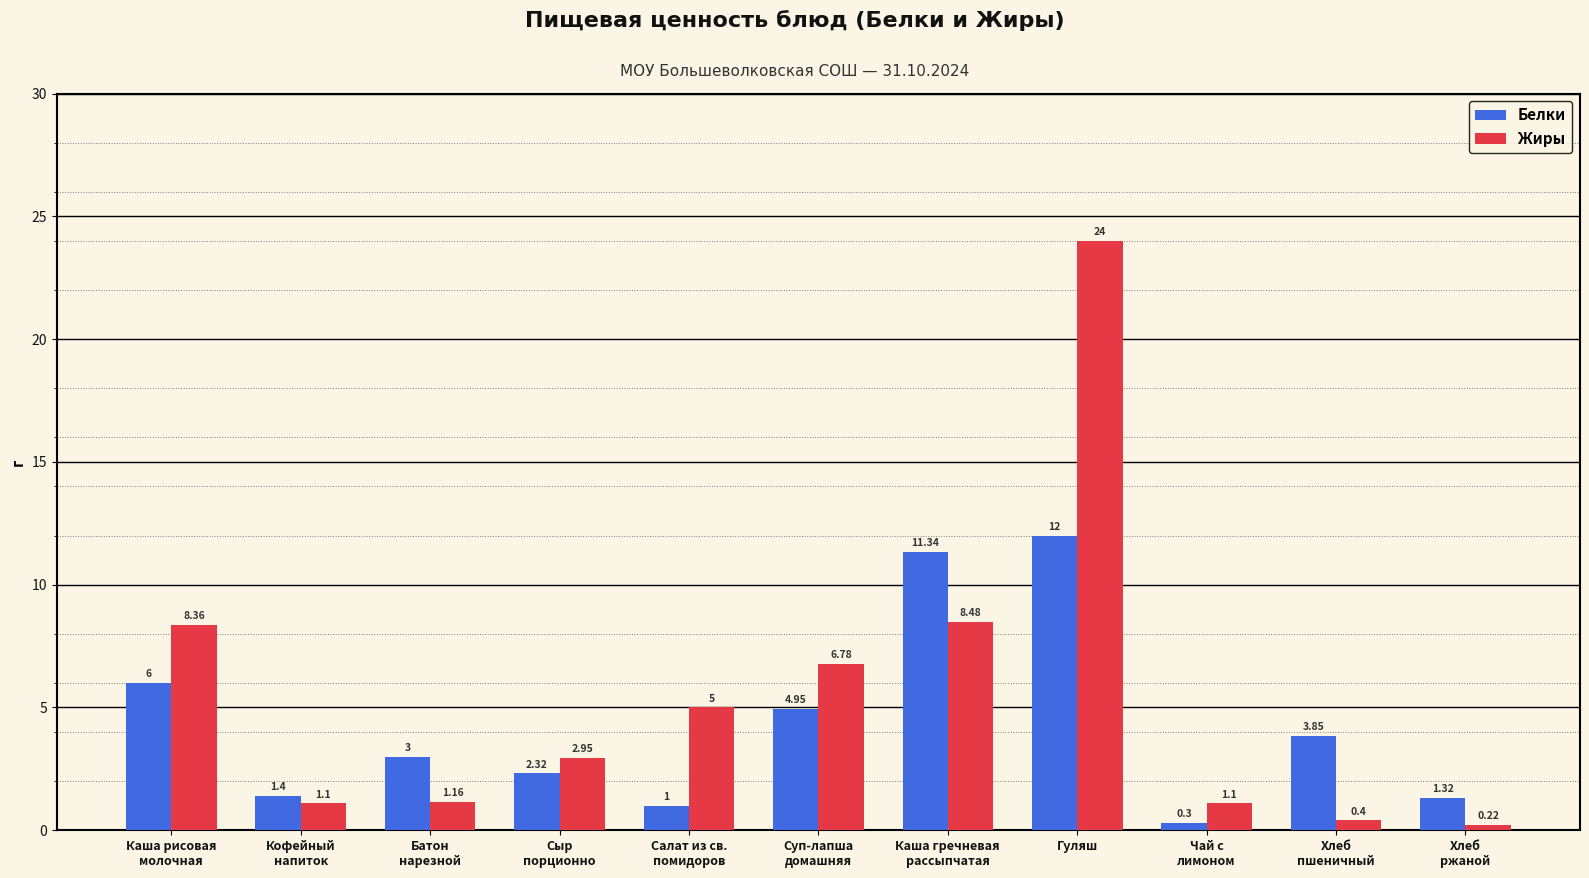

List the labels in order of Белки value, smallest first.

Чай с
лимоном, Салат из св.
помидоров, Хлеб
ржаной, Кофейный
напиток, Сыр
порционно, Батон
нарезной, Хлеб
пшеничный, Суп-лапша
домашняя, Каша рисовая
молочная, Каша гречневая
рассыпчатая, Гуляш